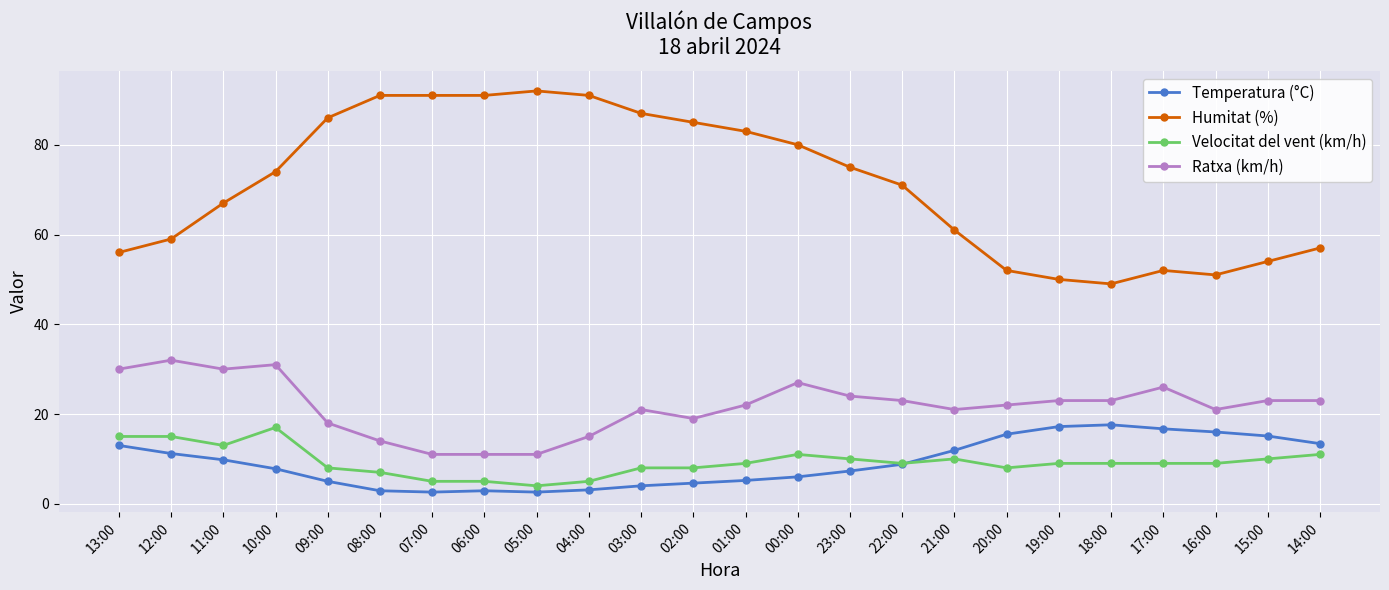

True or false: Humitat (%) has more than 1 interior local peaks.

True